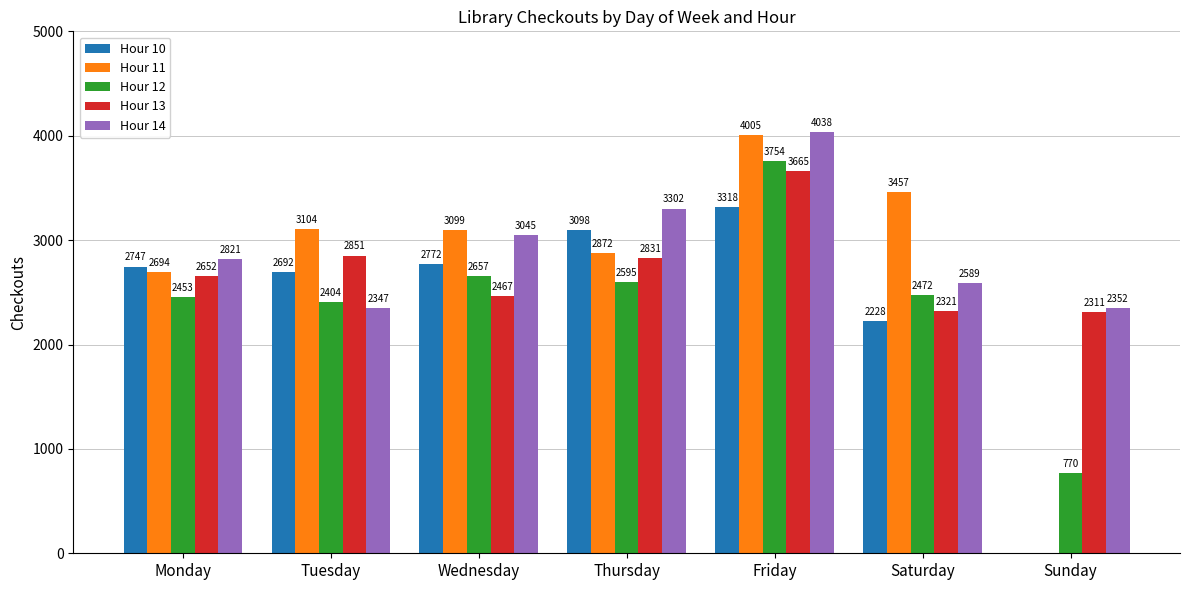

Are the bars horizontal?

No